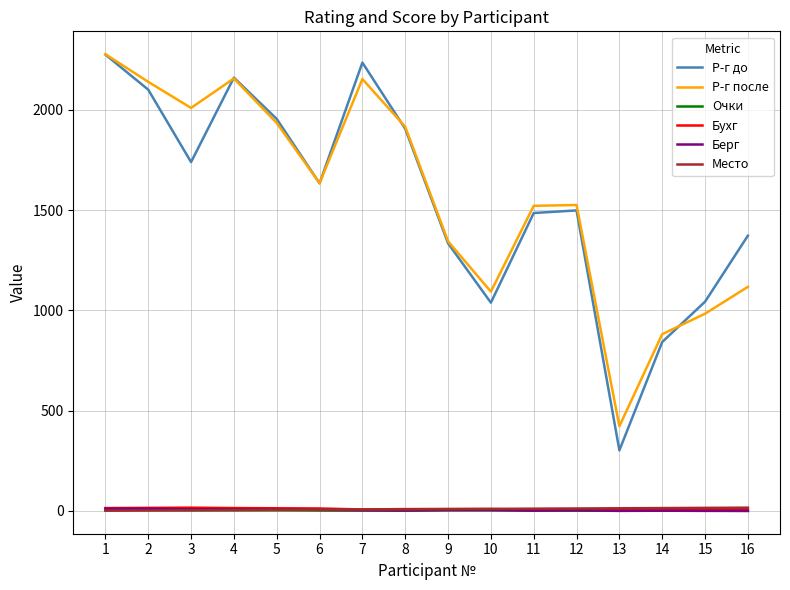

True or false: Бухг and Р-г до cross at least once.

False